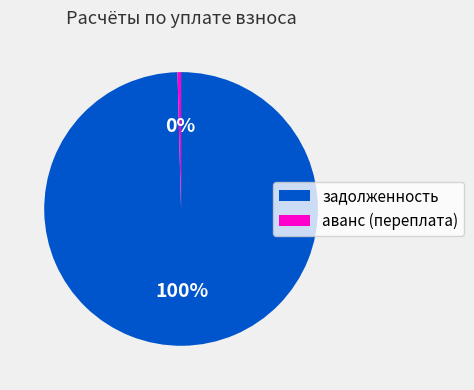

To the nearest percent, what is the combined percentage of аванс (переплата) and задолженность?

100%